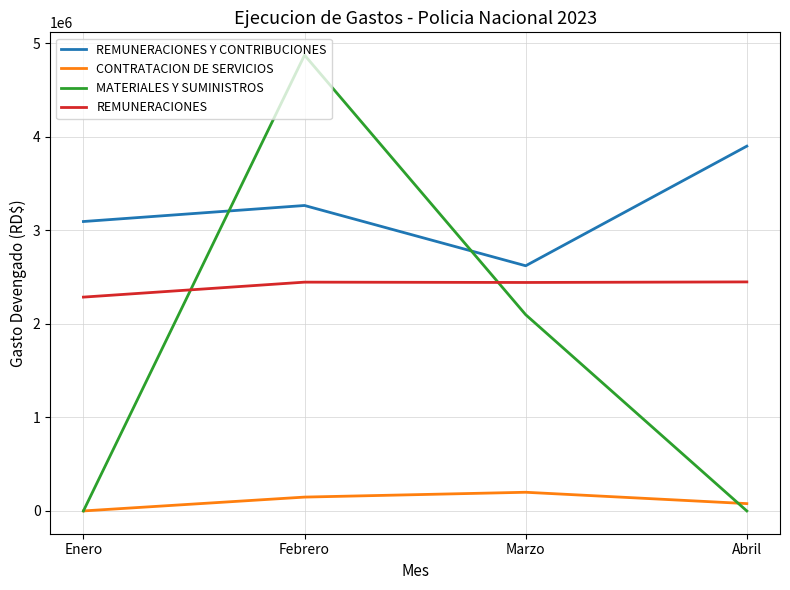

List the series in order of their overall mean, lowest first.

CONTRATACION DE SERVICIOS, MATERIALES Y SUMINISTROS, REMUNERACIONES, REMUNERACIONES Y CONTRIBUCIONES